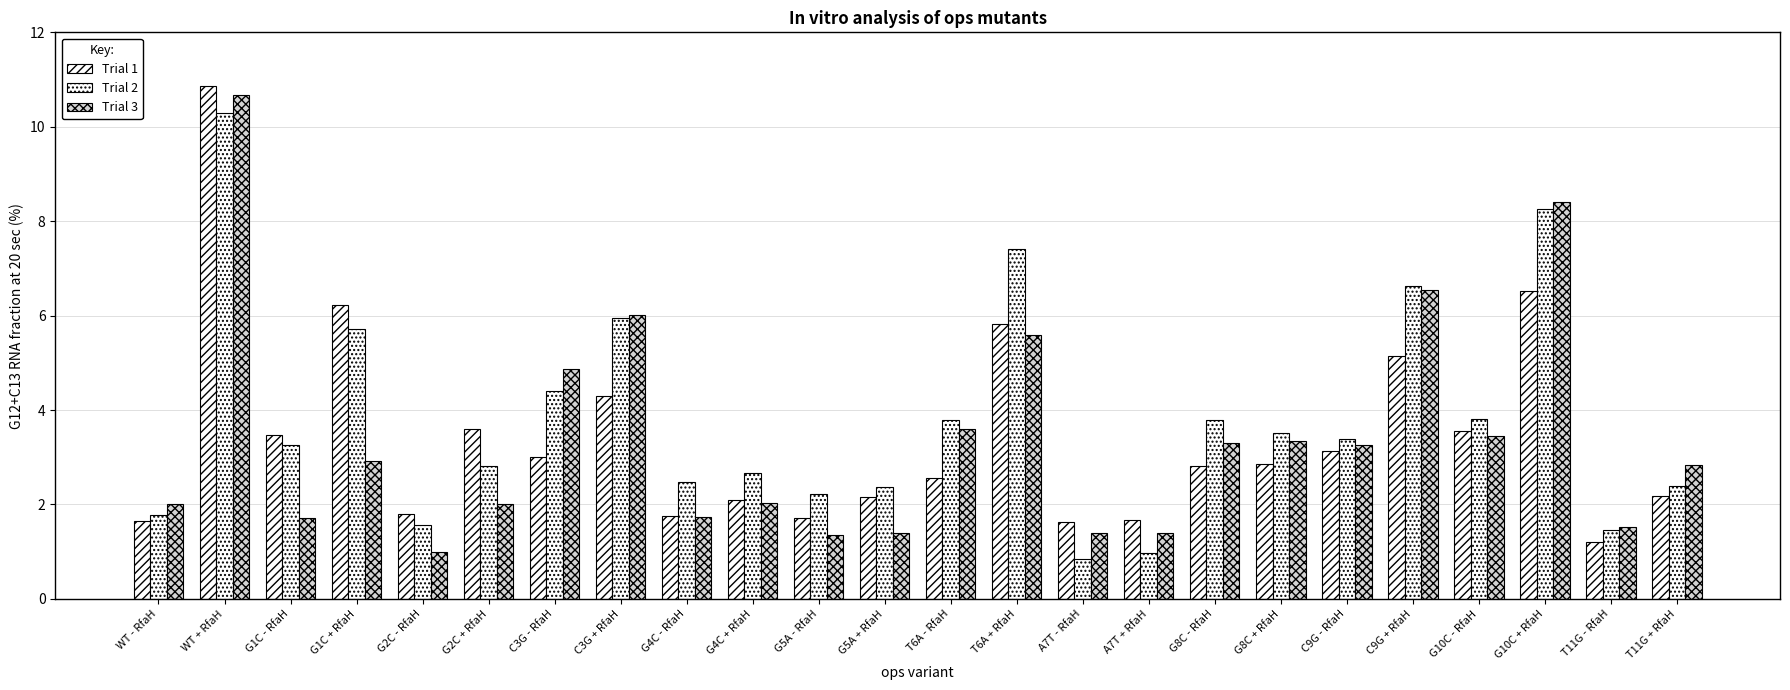

Are the bars horizontal?

No